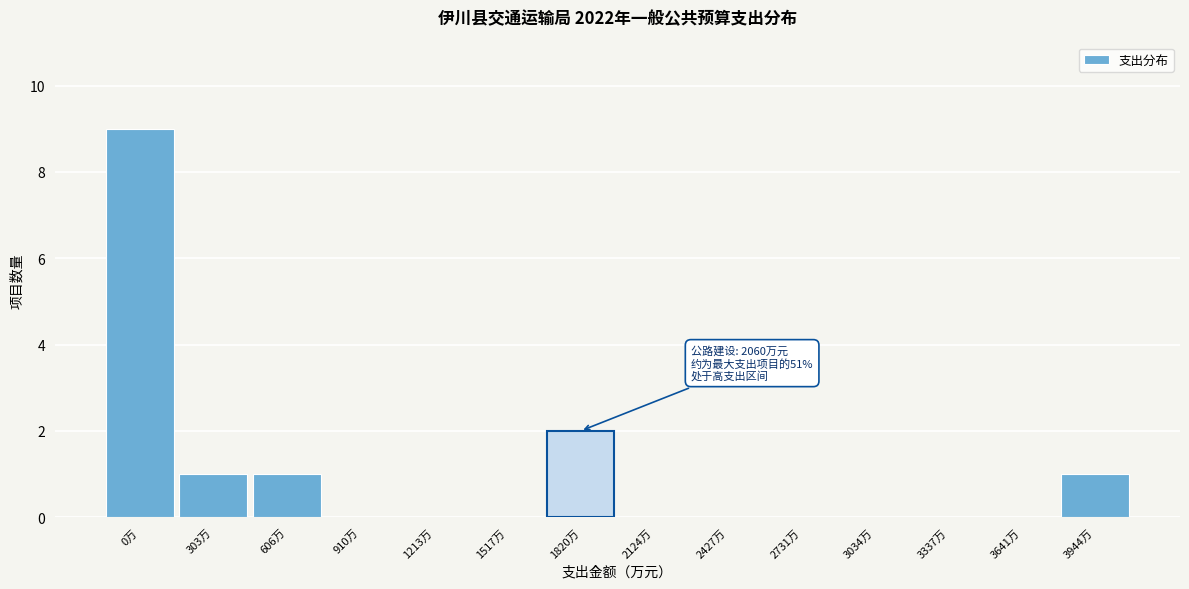

Reading left to right, list all the values displayed in this chart.

0万=9	303万=1	606万=1	910万=0	1213万=0	1517万=0	1820万=2	2124万=0	2427万=0	2731万=0	3034万=0	3337万=0	3641万=0	3944万=1